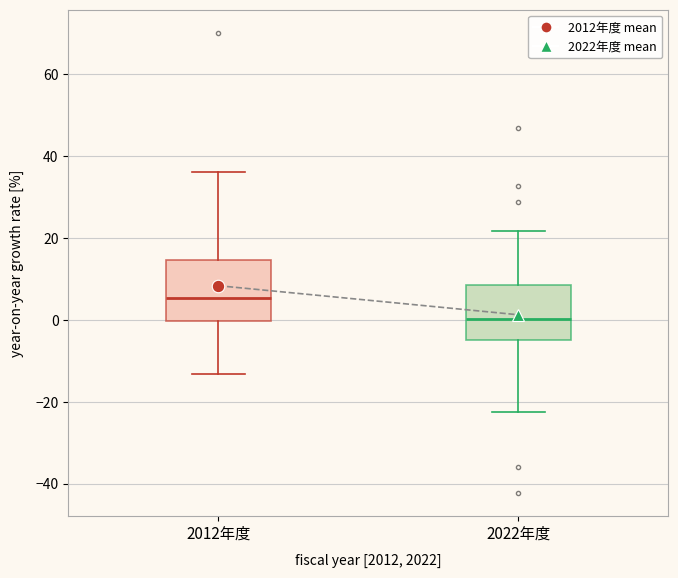

Reading left to right, read every box against the y-axis: the position of its median line, the range the box covers, and the ends of its whiskers. The values are not printed on the chart, so give them approximately, as read against the axis.

2012年度: median 6, box 0 to 14, whiskers -14 to 36
2022年度: median 0, box -4 to 8, whiskers -22 to 22